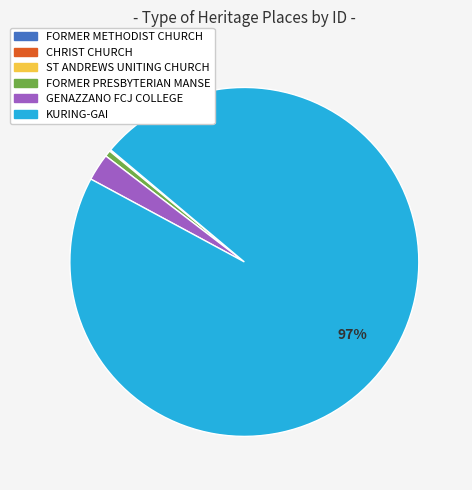

Which category has the biggest portion of the pie?

KURING-GAI